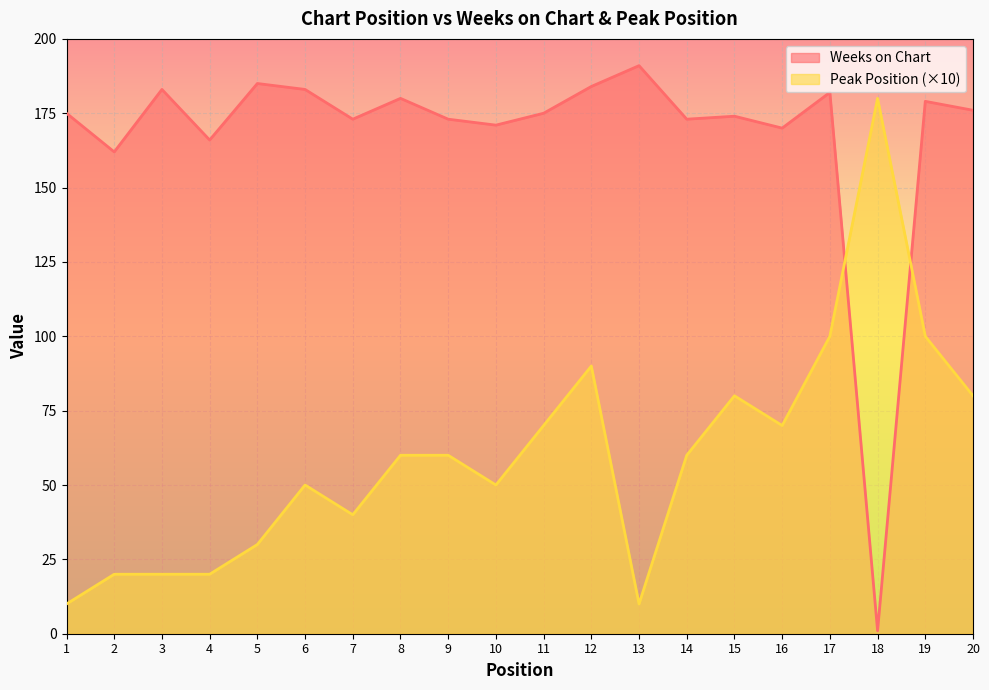

Which label corresponds to the largest value in the chart?

13